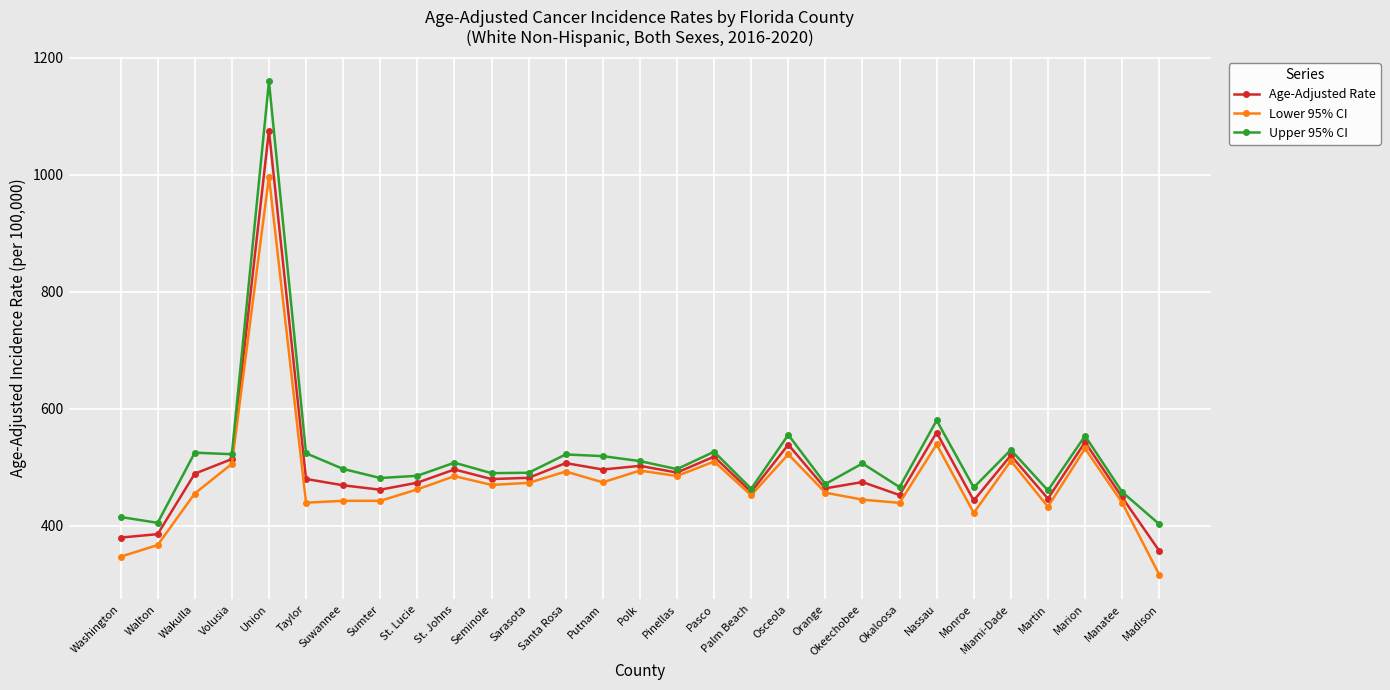

Is this an area chart (filled region under the line)?

No